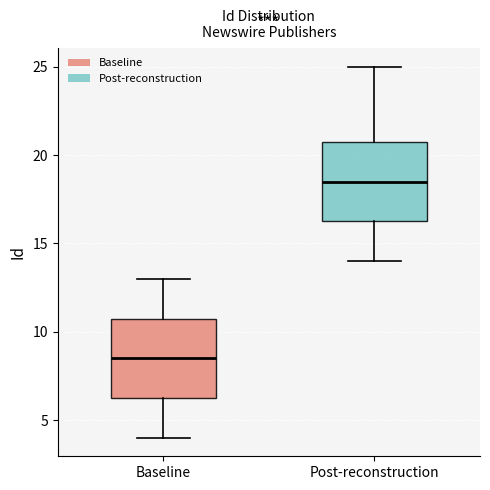

Which box has the highest median line?

Post-reconstruction